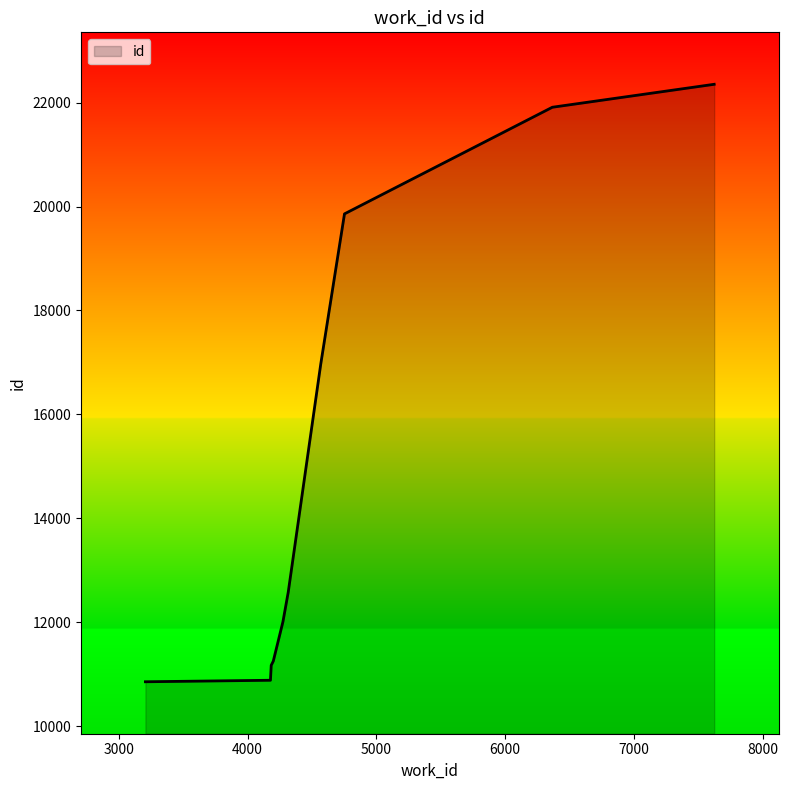

What is the difference between the maximum and minimum values?

11500